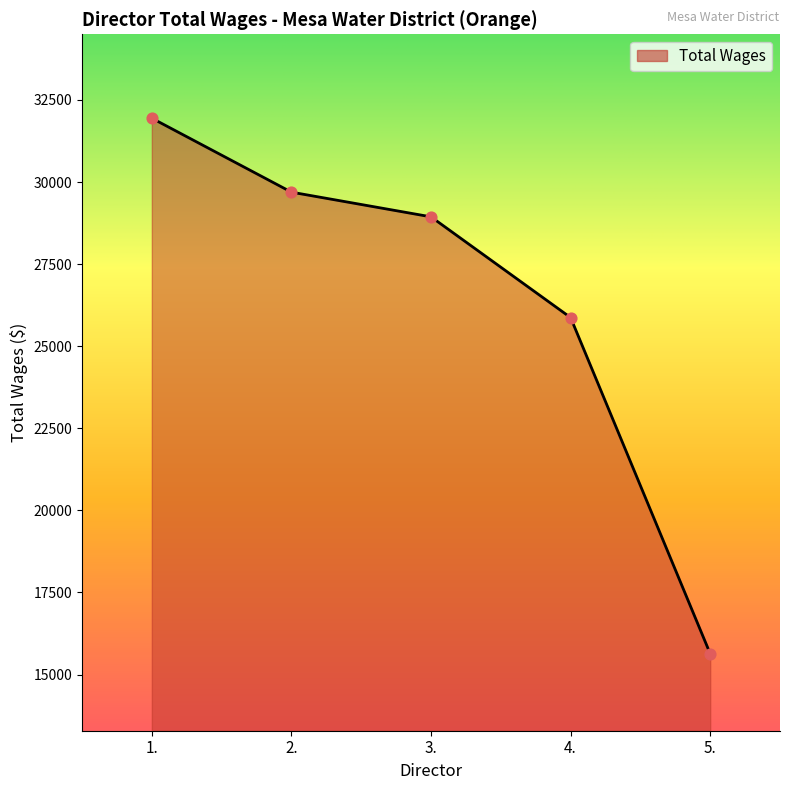

What is the change in value from 2. to 5.?

-14057